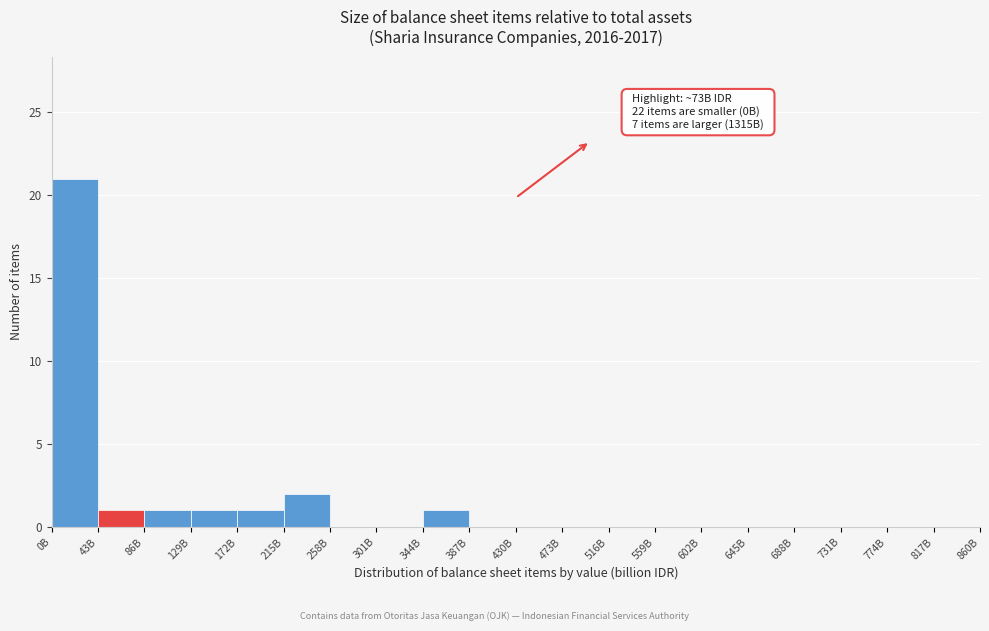

Reading right to left, transcribe all the data shown in this chart.

817B=0	774B=0	731B=0	688B=0	645B=0	602B=0	559B=0	516B=0	473B=0	430B=0	387B=0	344B=1	301B=0	258B=0	215B=2	172B=1	129B=1	86B=1	43B=1	0B=21